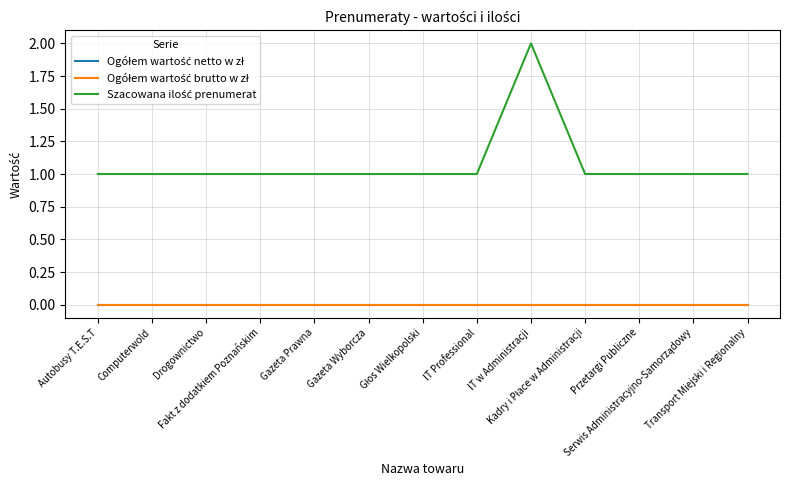

Reading right to left, extract all data points from this chart.

Ogółem wartość netto w zł: Transport Miejski i Regionalny=0	Serwis Administracyjno-Samorządowy=0	Przetargi Publiczne=0	Kadry i Płace w Administracji=0	IT w Administracji=0	IT Professional=0	Głos Wielkopolski=0	Gazeta Wyborcza=0	Gazeta Prawna=0	Fakt z dodatkiem Poznańskim=0	Drogownictwo=0	Computerwold=0	Autobusy T.E.S.T=0
Ogółem wartość brutto w zł: Transport Miejski i Regionalny=0	Serwis Administracyjno-Samorządowy=0	Przetargi Publiczne=0	Kadry i Płace w Administracji=0	IT w Administracji=0	IT Professional=0	Głos Wielkopolski=0	Gazeta Wyborcza=0	Gazeta Prawna=0	Fakt z dodatkiem Poznańskim=0	Drogownictwo=0	Computerwold=0	Autobusy T.E.S.T=0
Szacowana ilość prenumerat: Transport Miejski i Regionalny=1	Serwis Administracyjno-Samorządowy=1	Przetargi Publiczne=1	Kadry i Płace w Administracji=1	IT w Administracji=2	IT Professional=1	Głos Wielkopolski=1	Gazeta Wyborcza=1	Gazeta Prawna=1	Fakt z dodatkiem Poznańskim=1	Drogownictwo=1	Computerwold=1	Autobusy T.E.S.T=1